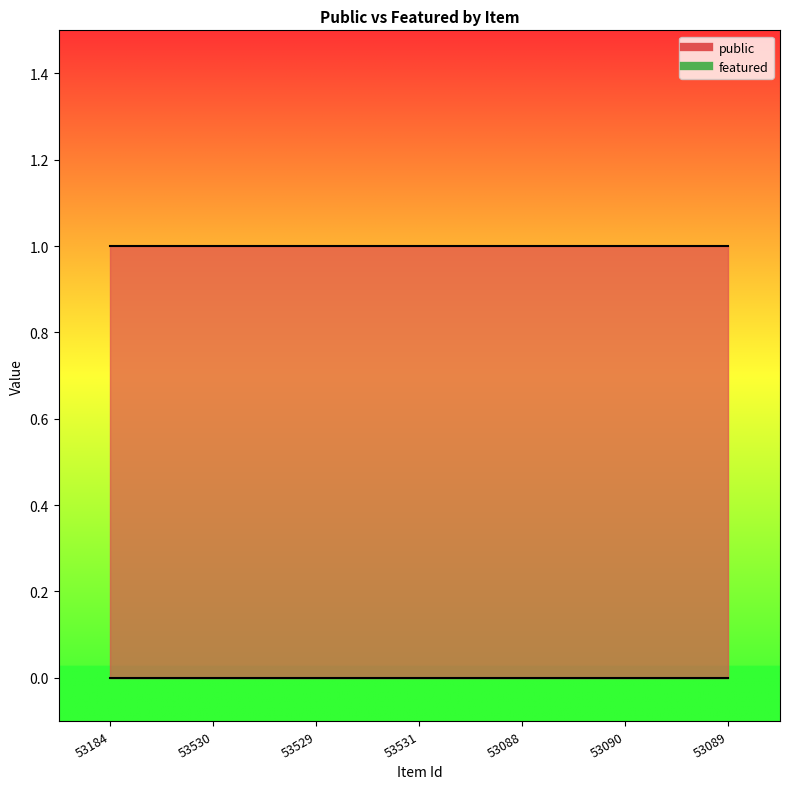

True or false: public and featured intersect in this chart.

False